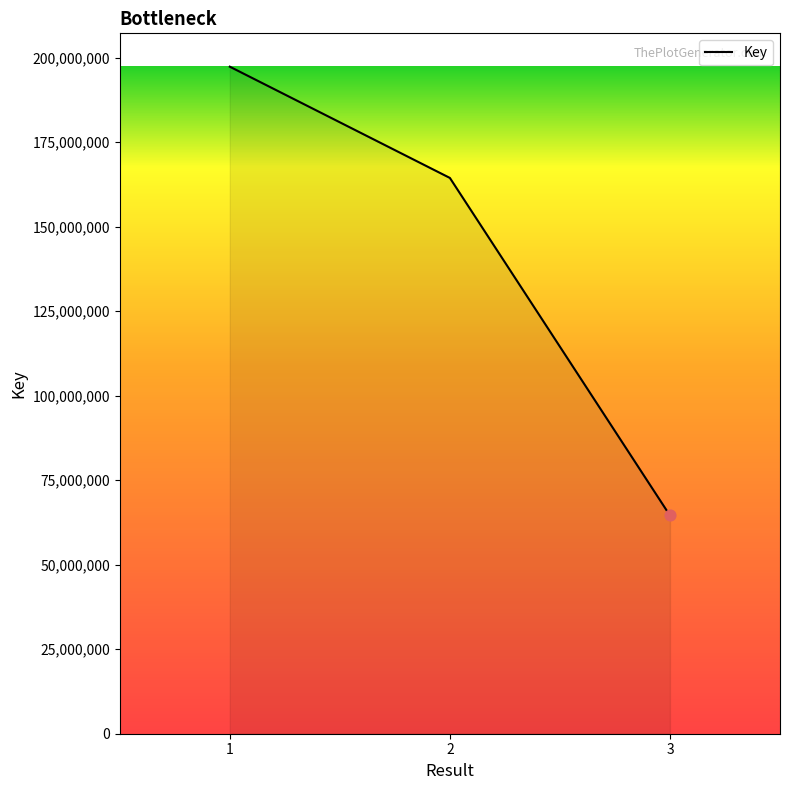

Approximately how many times larger is the value at 2 compared to 3?

2.5